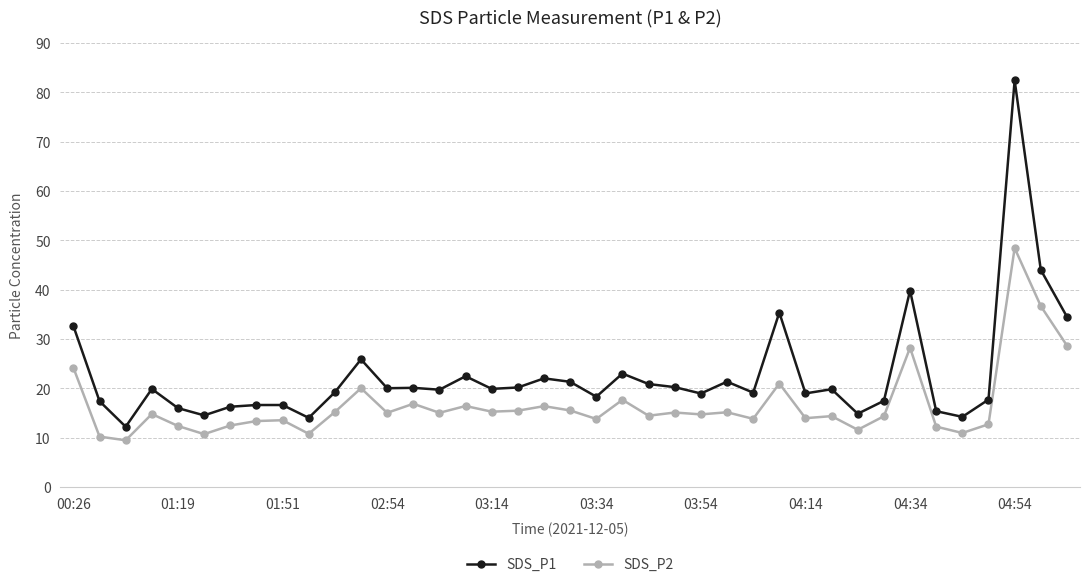

Which series has the largest total across all categories?

SDS_P1